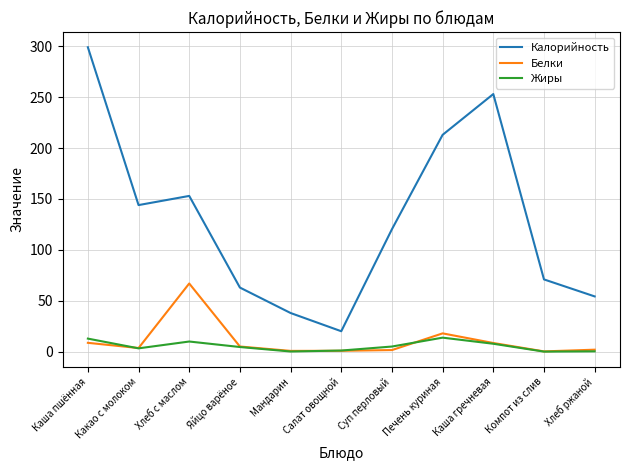

True or false: Белки and Калорийность cross at least once.

False